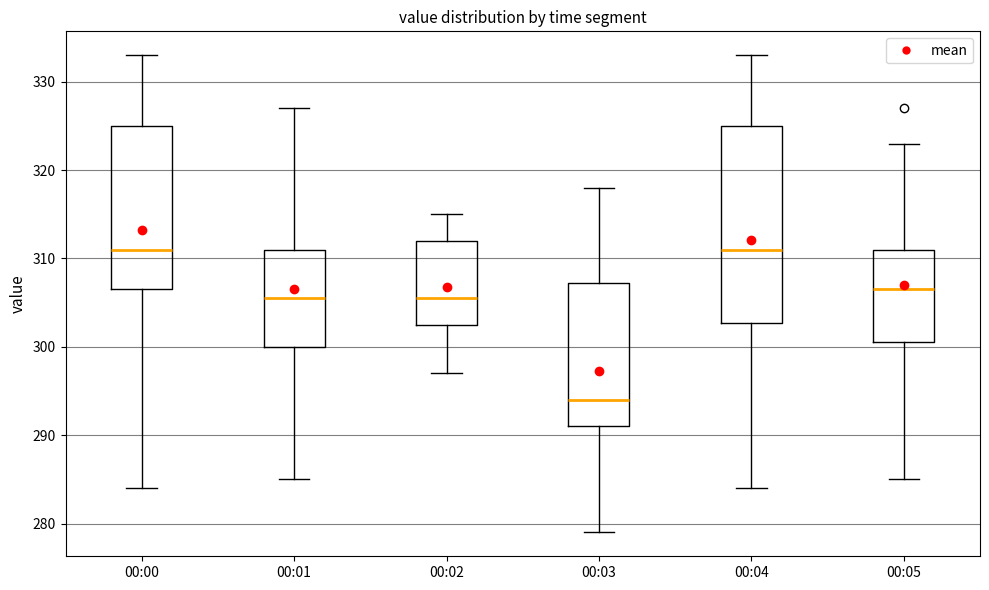

Comparing the boxes themselves (not the whiskers), which one is the tallest?

00:04